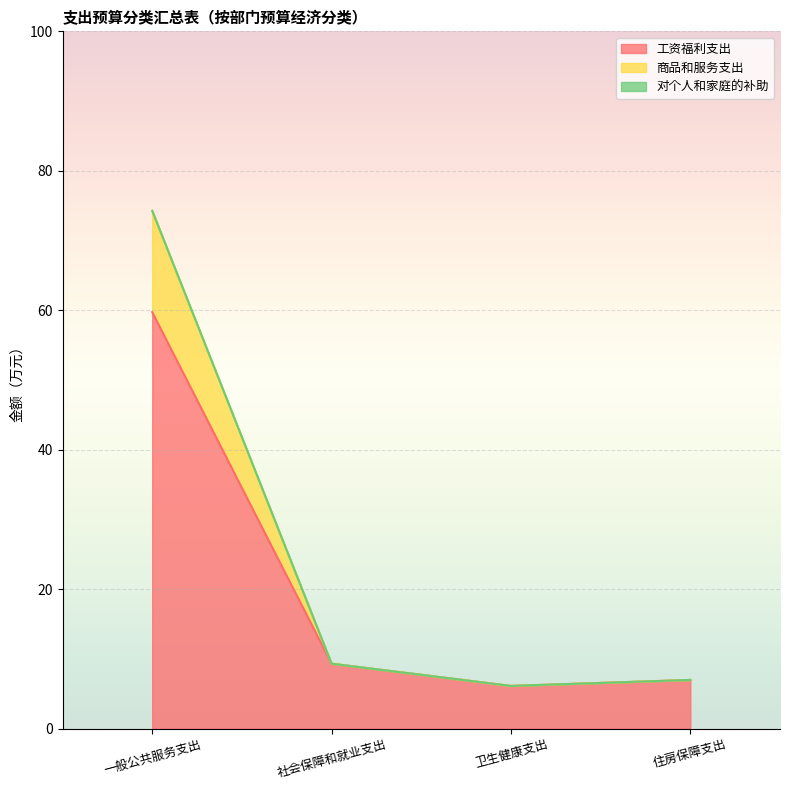

True or false: 合计 and 工资福利支出 cross at least once.

False